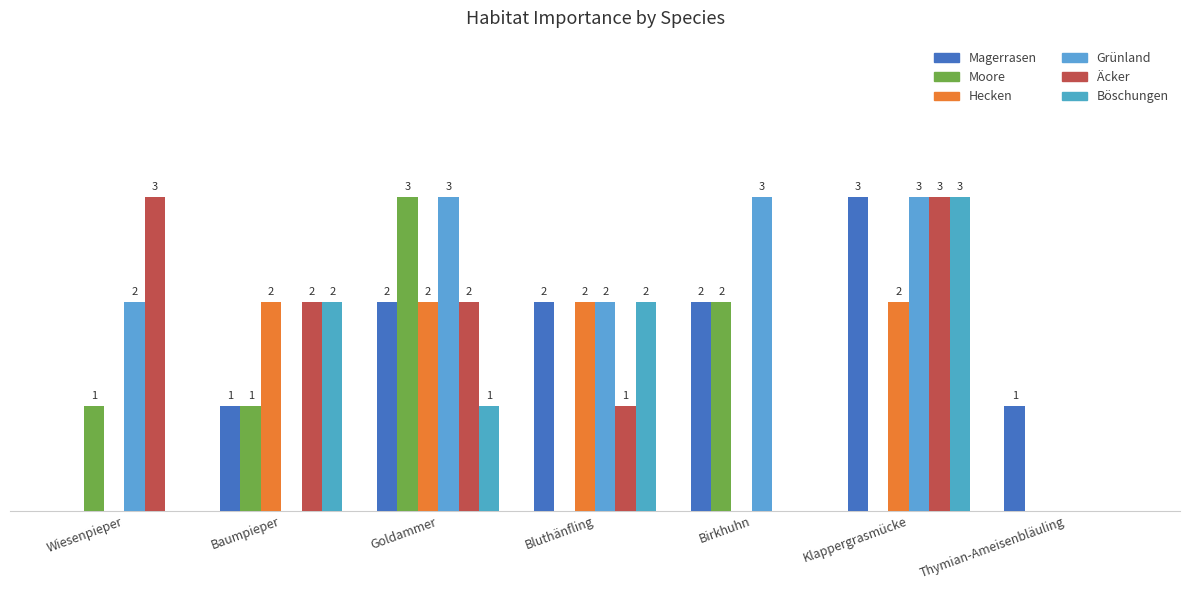

At how many categories does at least one series exceed 0?

7